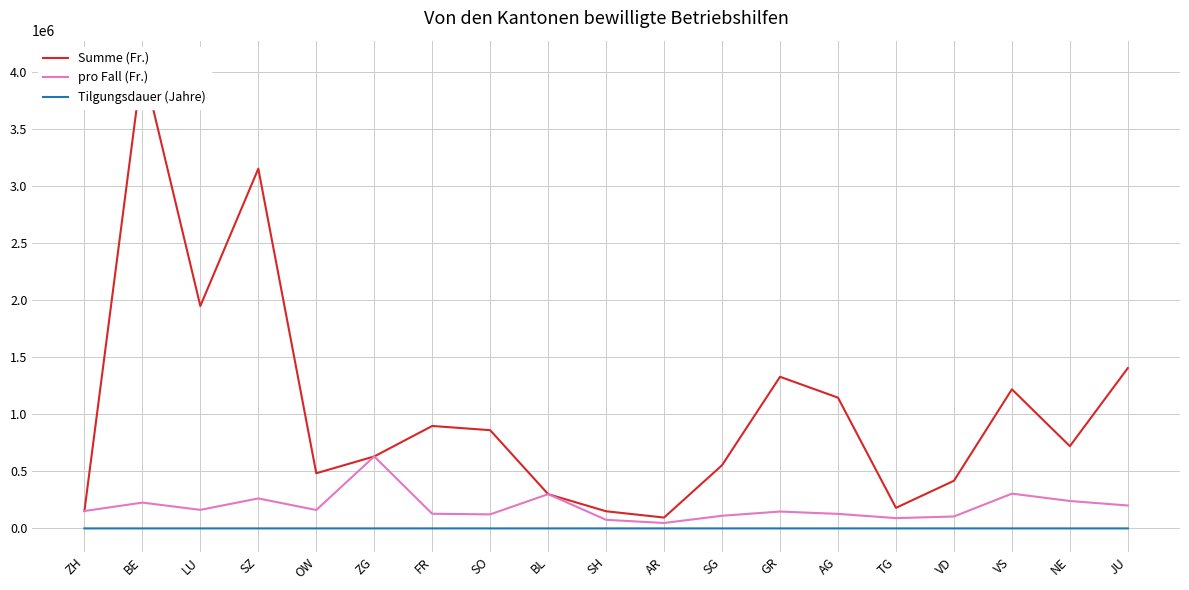

At which label does pro Fall (Fr.) reach its minimum?

AR